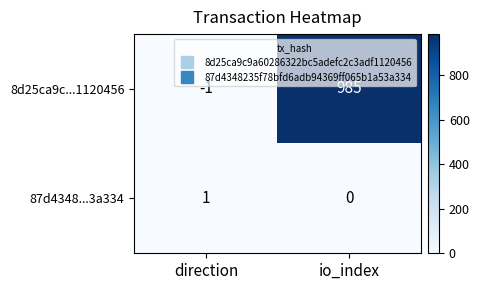

Which series has the largest total across all categories?

8d25ca9c...1120456